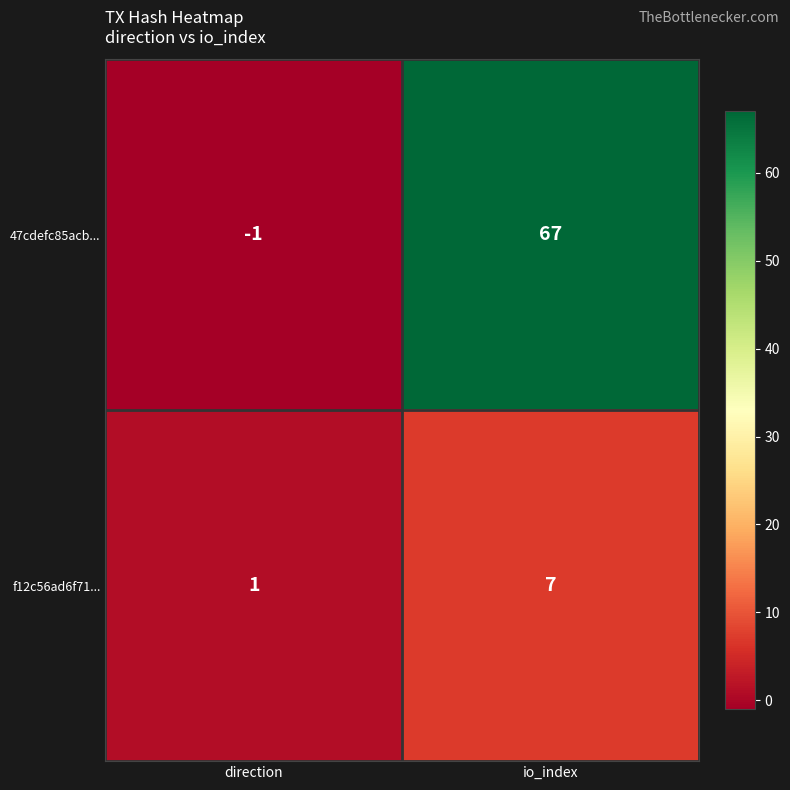

What is the difference between the maximum and minimum values in the 47cdefc85acb... series?

68